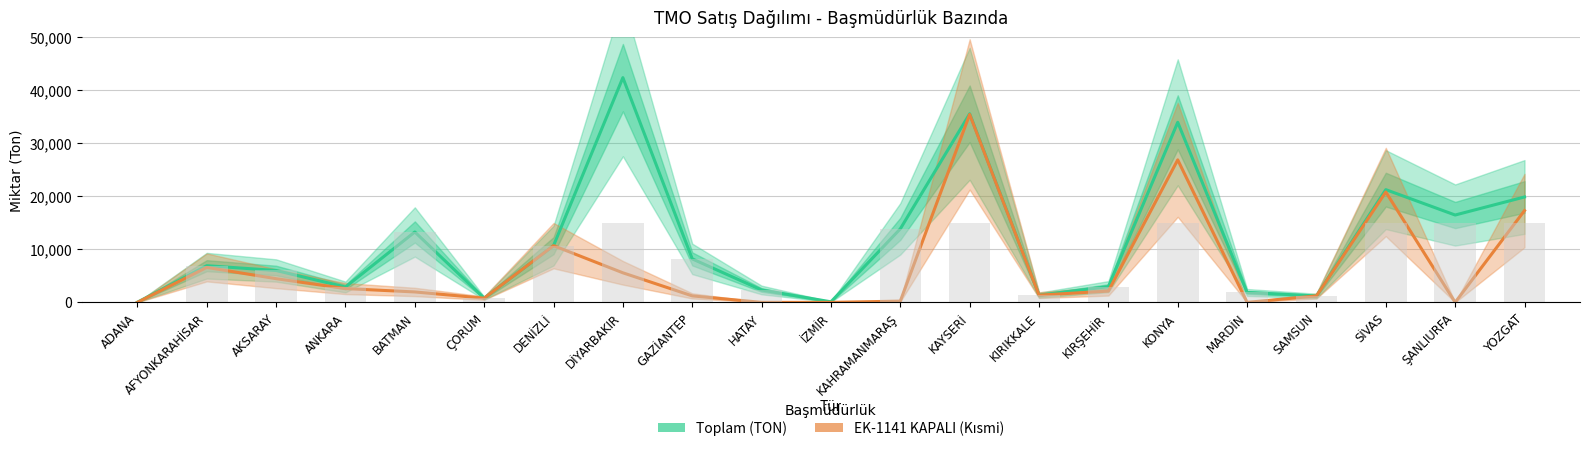

What is the difference between the second highest and second lowest values in the Toplam (TON) series?

35466